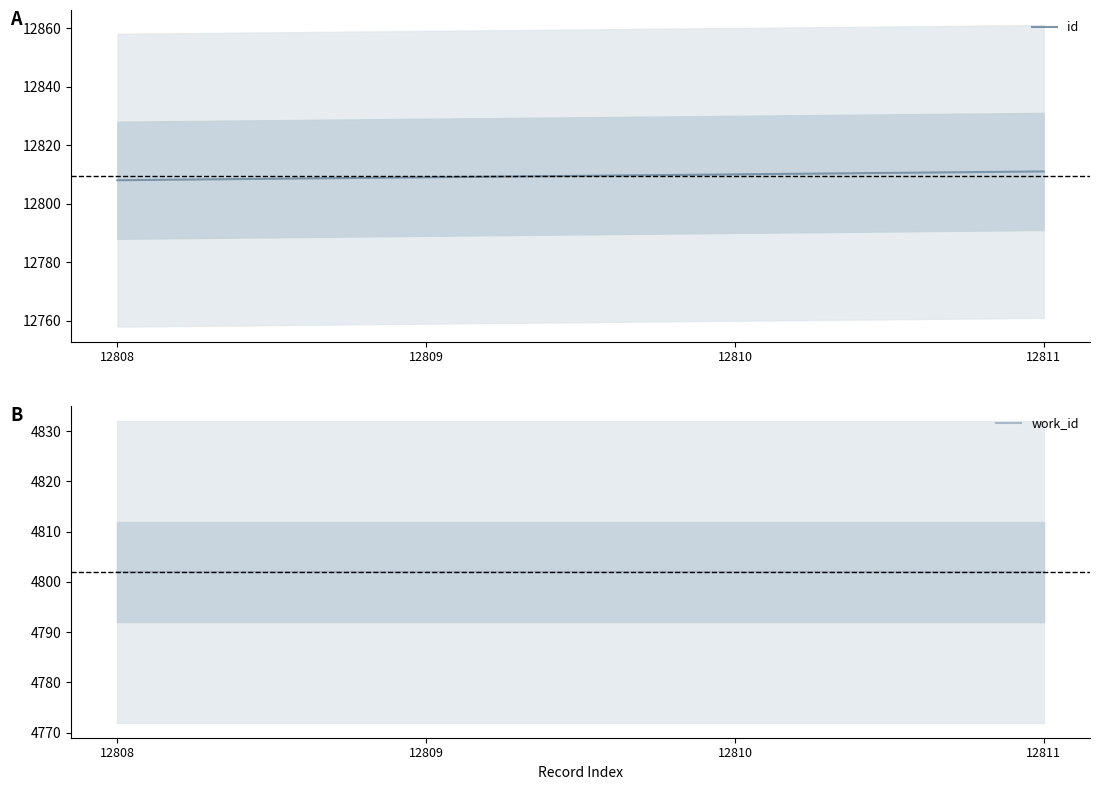

Reading left to right, extract all data points from this chart.

id: 12808	12809	12810	12811
work_id: 4802	4802	4802	4802